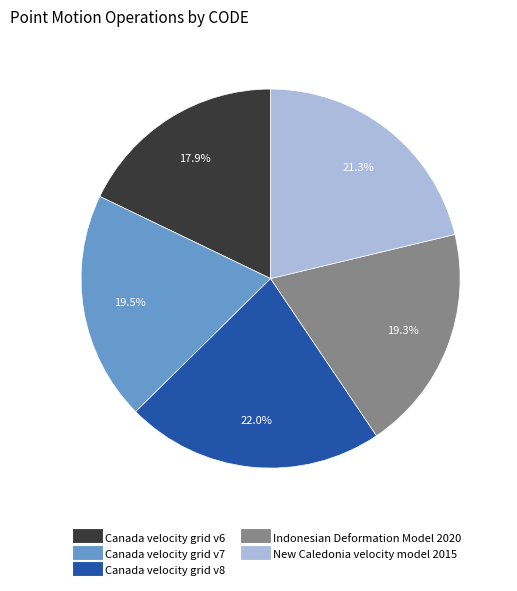

How many slices are in this pie chart?

5